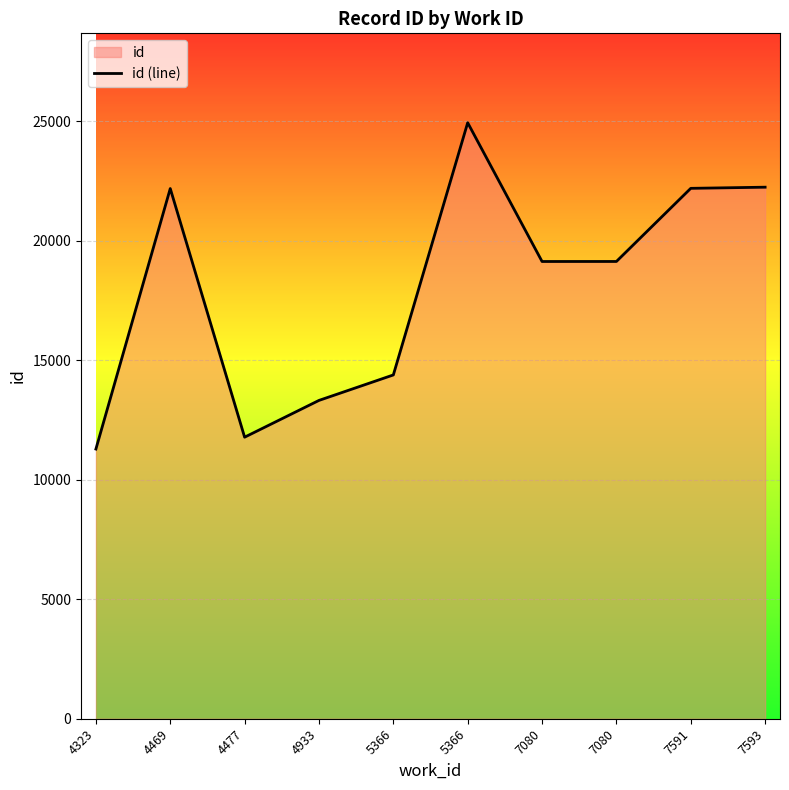

Is it true that the value at 4933 is 13314?

True